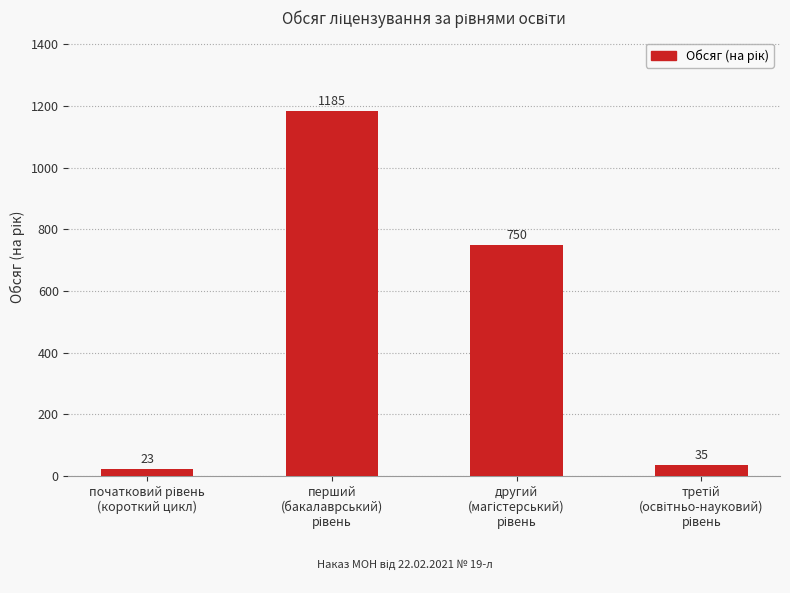

Are the bars grouped side by side (vs. stacked)?

No